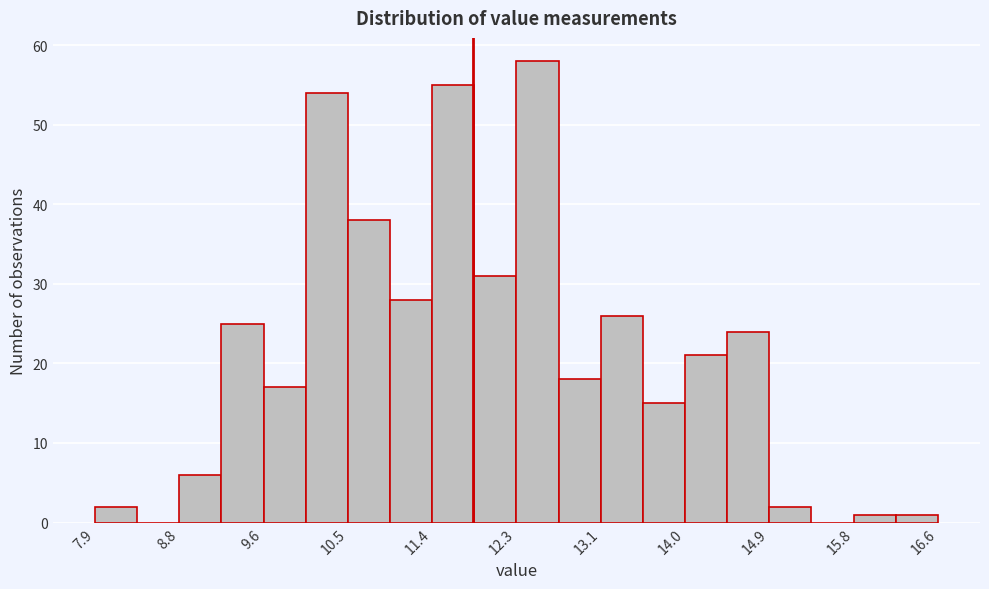

Reading left to right, transcribe this chart: for each bar, give the range it covers on the x-axis and its height. Neither the bar edges nor the heights are printed on the chart, so give them approximately, as read against the axes.

7.9 to 8.3: 2
8.3 to 8.8: 0
8.8 to 9.2: 6
9.2 to 9.6: 25
9.6 to 10.1: 17
10.1 to 10.5: 54
10.5 to 11.0: 38
11.0 to 11.4: 28
11.4 to 11.8: 55
11.8 to 12.3: 31
12.3 to 12.7: 58
12.7 to 13.1: 18
13.1 to 13.6: 26
13.6 to 14.0: 15
14.0 to 14.4: 21
14.4 to 14.9: 24
14.9 to 15.3: 2
15.3 to 15.8: 0
15.8 to 16.2: 1
16.2 to 16.6: 1